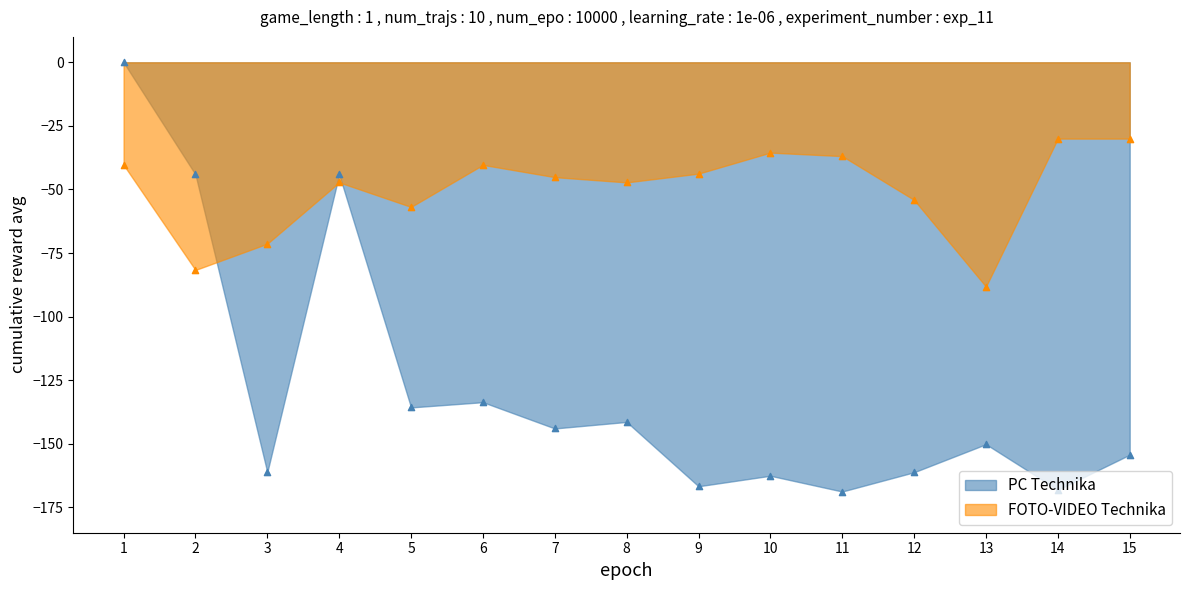

Which series reaches the maximum Y coordinate?

PC Technika